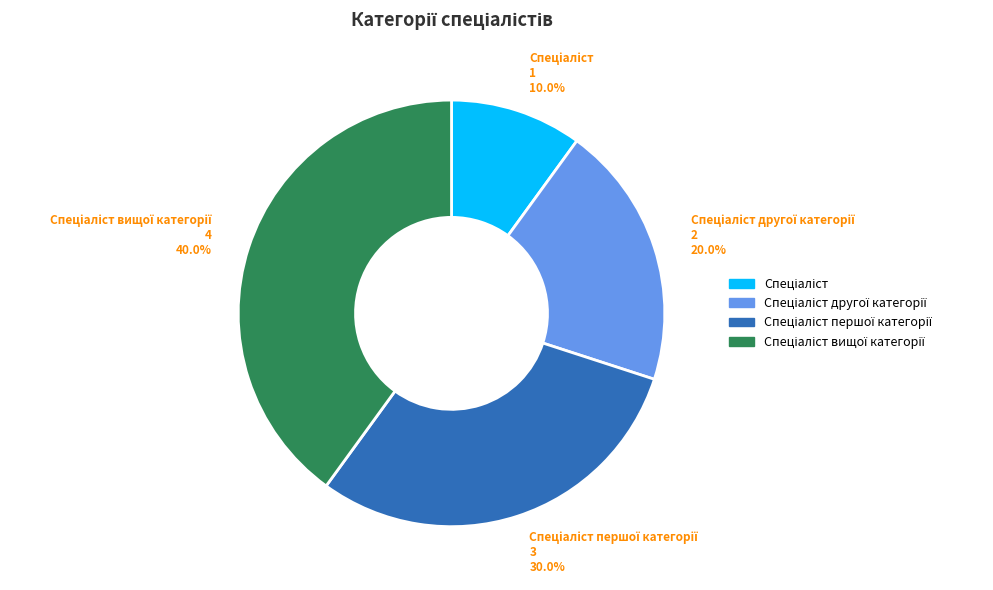

Does any single category account for the majority?

No